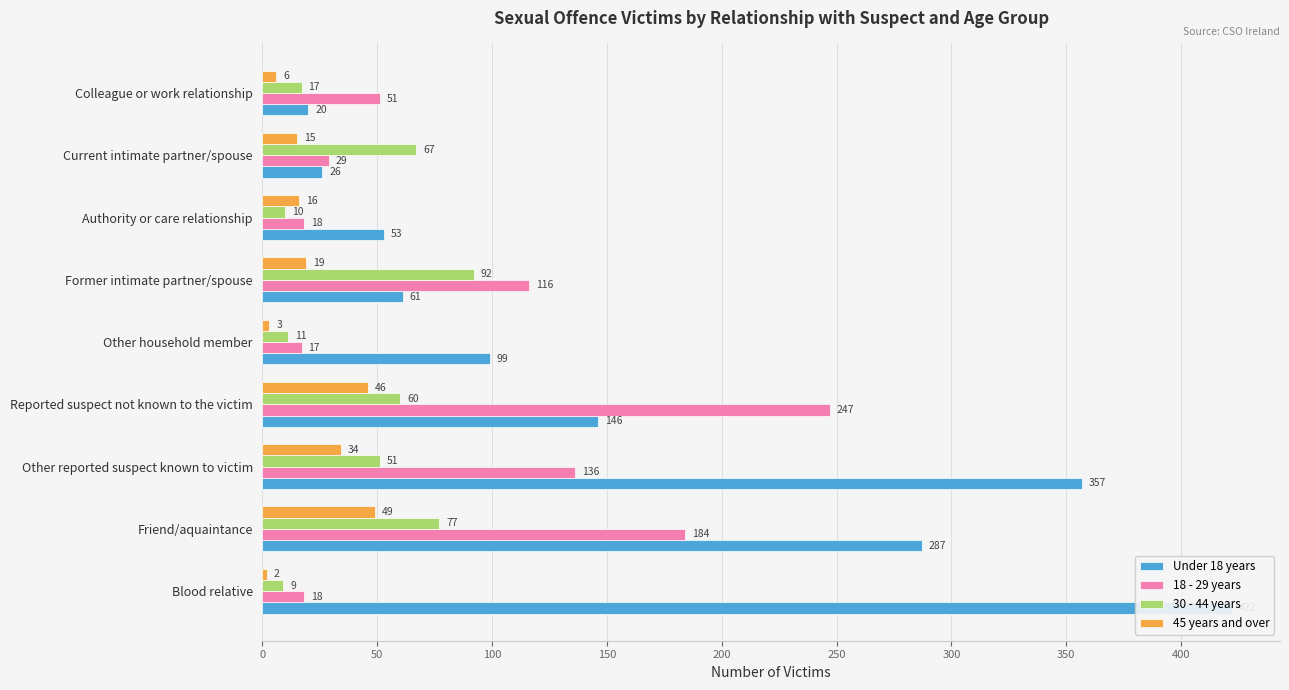

What is the difference between the 45 years and over values at Other household member and Reported suspect not known to the victim?

43